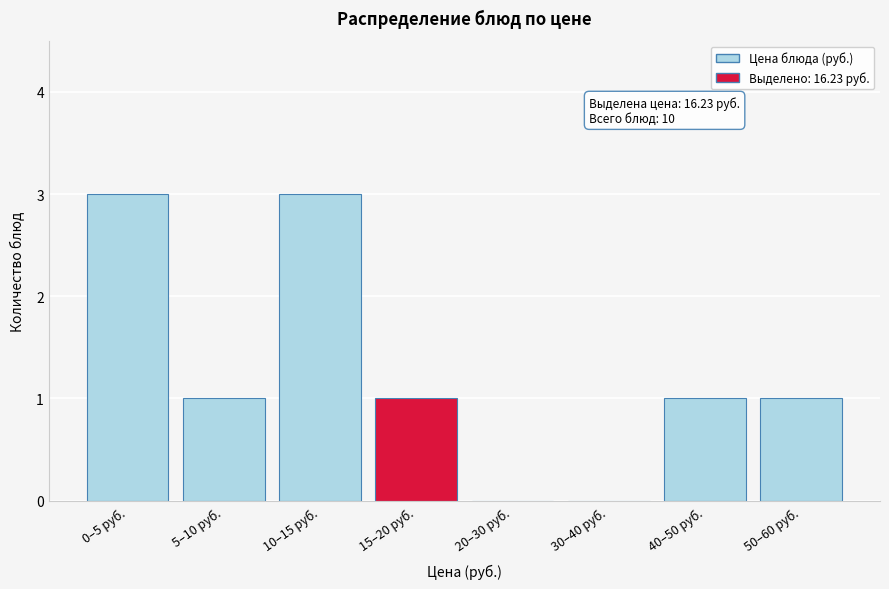

Reading right to left, list all the values displayed in this chart.

50–60 руб.=1	40–50 руб.=1	30–40 руб.=0	20–30 руб.=0	15–20 руб.=1	10–15 руб.=3	5–10 руб.=1	0–5 руб.=3